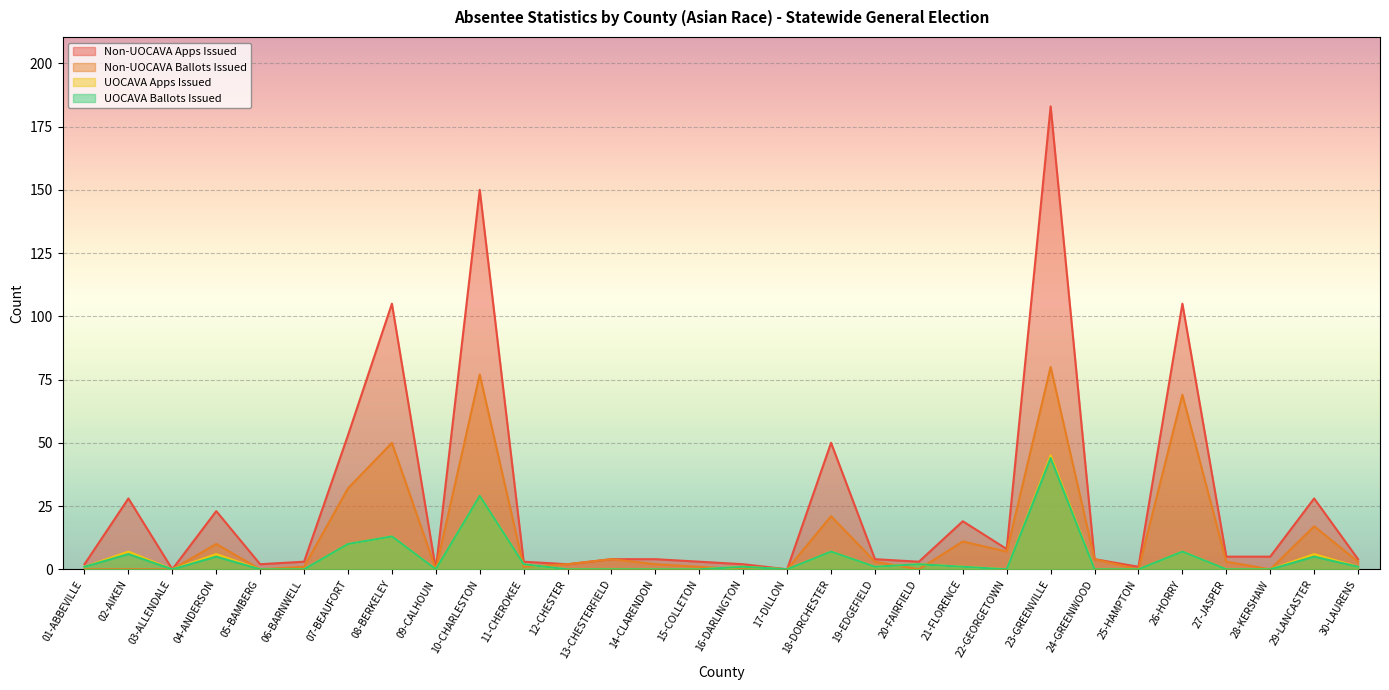

True or false: UOCAVA Ballots Issued and Non-UOCAVA Apps Issued cross at least once.

False